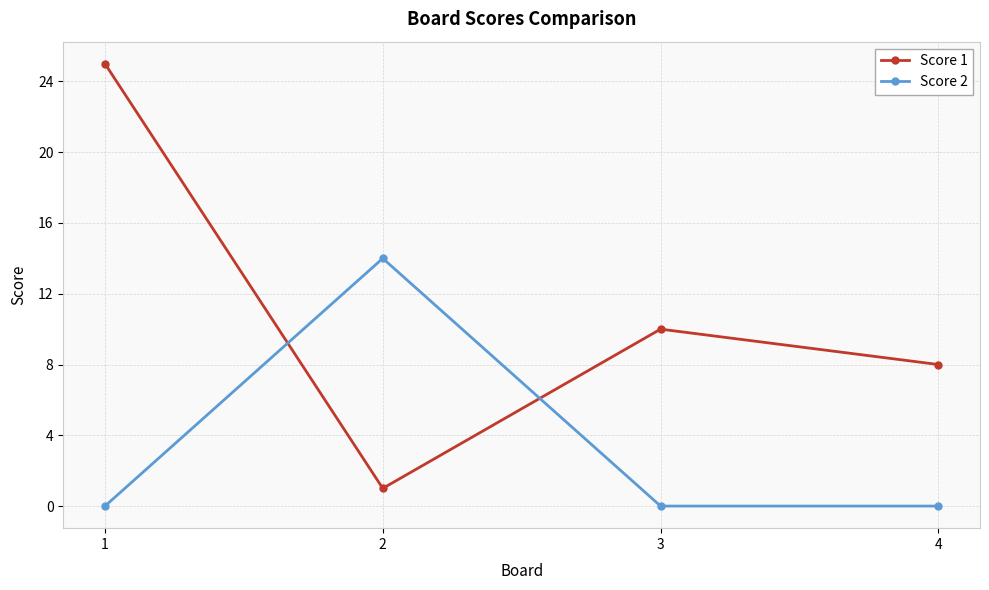

Count the number of data series in this chart.

2